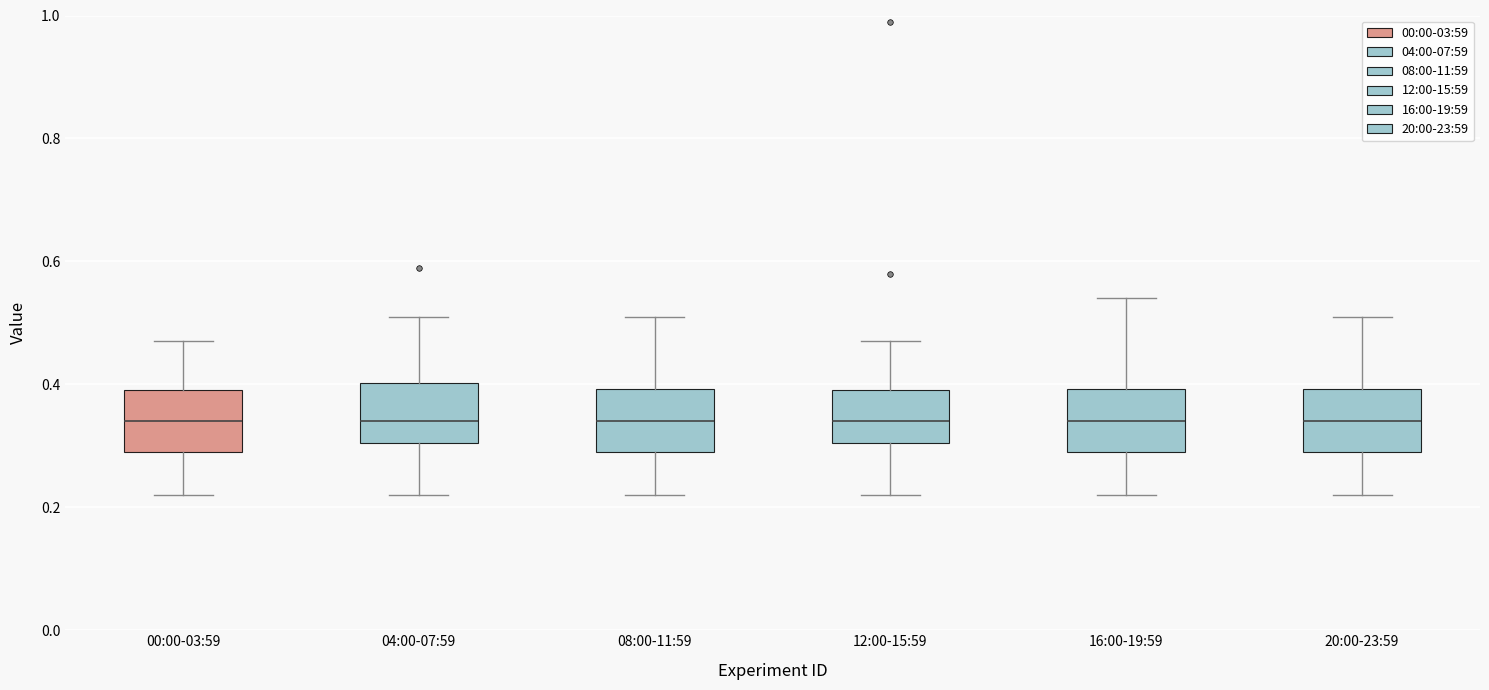

Reading left to right, read every box against the y-axis: the position of its median line, the range the box covers, and the ends of its whiskers. The values are not printed on the chart, so give them approximately, as read against the axis.

00:00-03:59: median 0.34, box 0.30 to 0.40, whiskers 0.22 to 0.48
04:00-07:59: median 0.34, box 0.30 to 0.40, whiskers 0.22 to 0.52
08:00-11:59: median 0.34, box 0.30 to 0.40, whiskers 0.22 to 0.52
12:00-15:59: median 0.34, box 0.30 to 0.40, whiskers 0.22 to 0.48
16:00-19:59: median 0.34, box 0.30 to 0.40, whiskers 0.22 to 0.54
20:00-23:59: median 0.34, box 0.30 to 0.40, whiskers 0.22 to 0.52